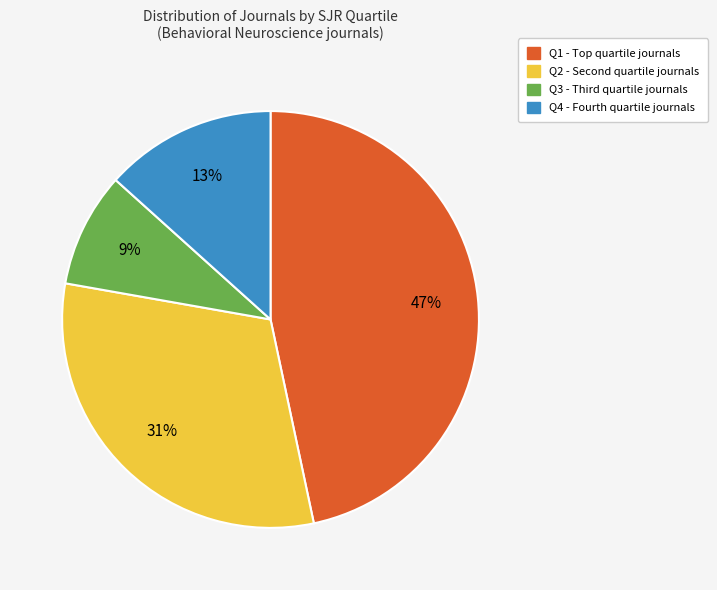

Count the number of slices in the pie.

4